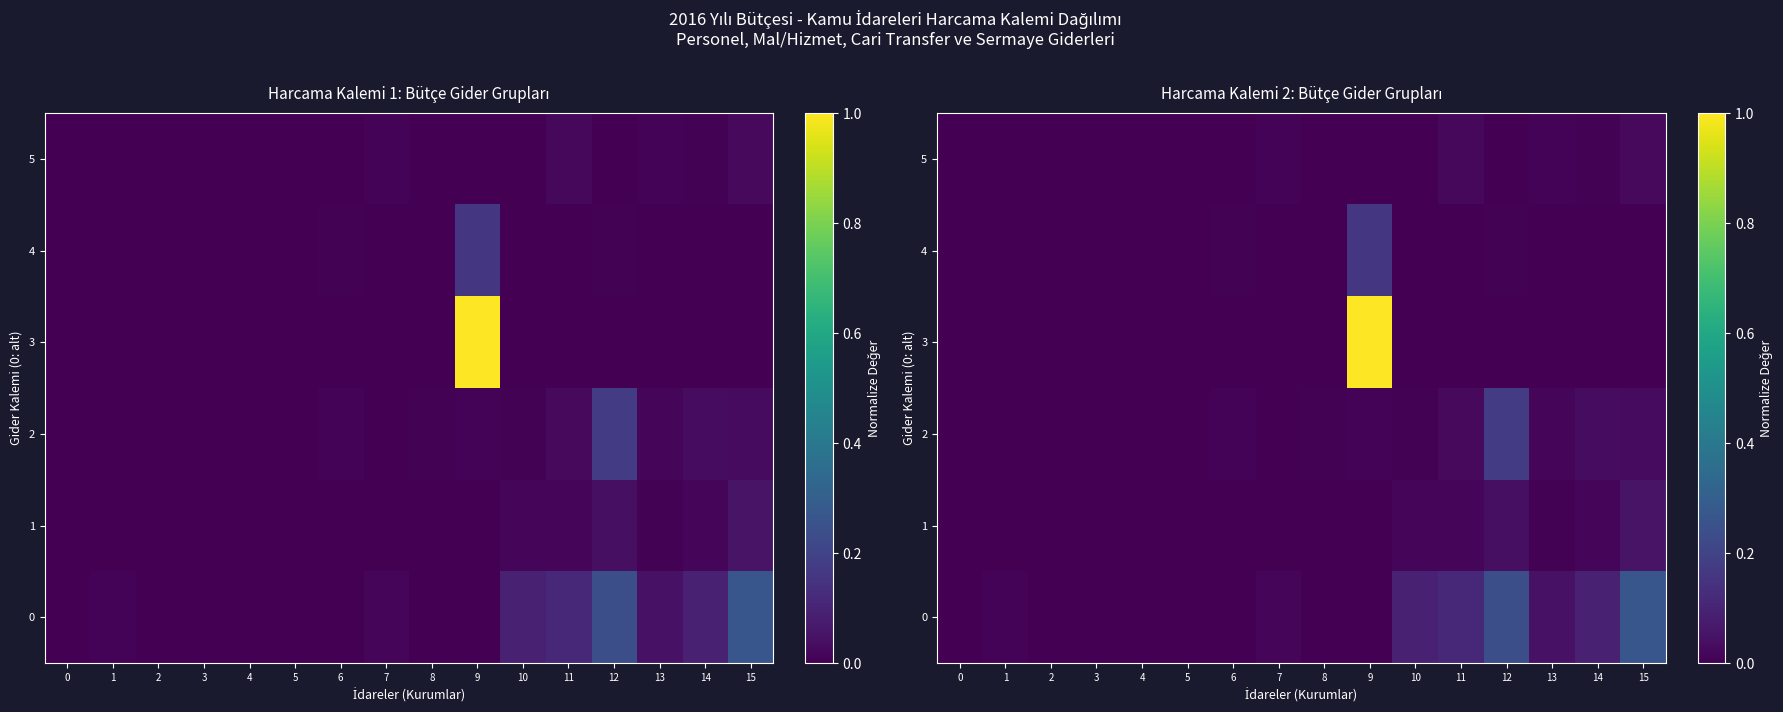

The 2 series shows 0.0 at 0. True or false?

True